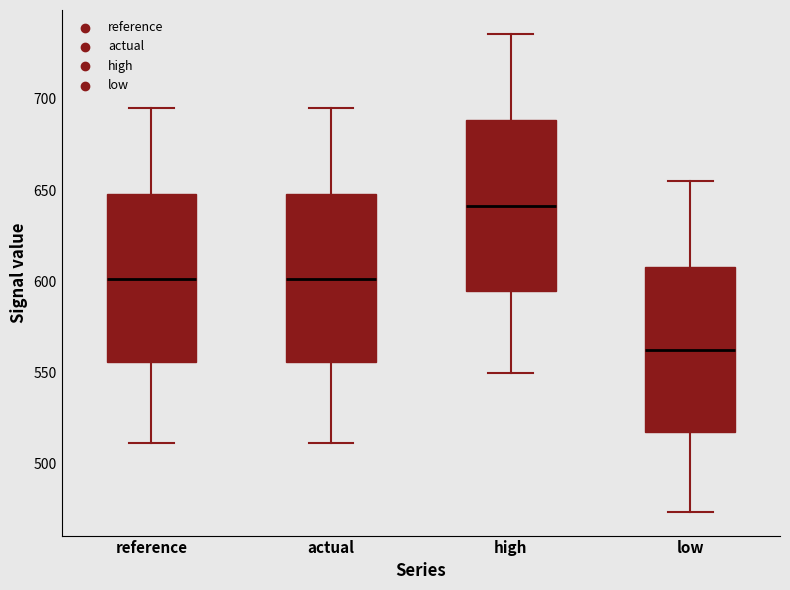

Reading left to right, read every box against the y-axis: the position of its median line, the range the box covers, and the ends of its whiskers. The values are not printed on the chart, so give them approximately, as read against the axis.

reference: median 600, box 555 to 650, whiskers 510 to 695
actual: median 600, box 555 to 650, whiskers 510 to 695
high: median 640, box 595 to 690, whiskers 550 to 735
low: median 560, box 515 to 610, whiskers 475 to 655